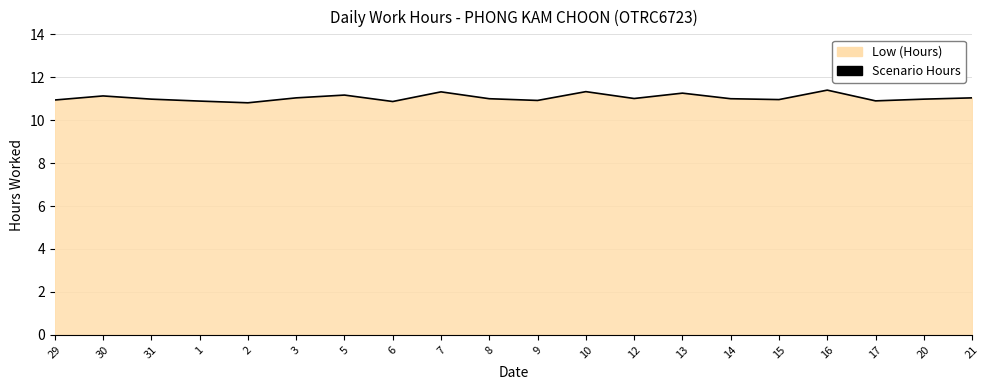

How many interior local valleys (lower than both neighbors) does the data have?

6